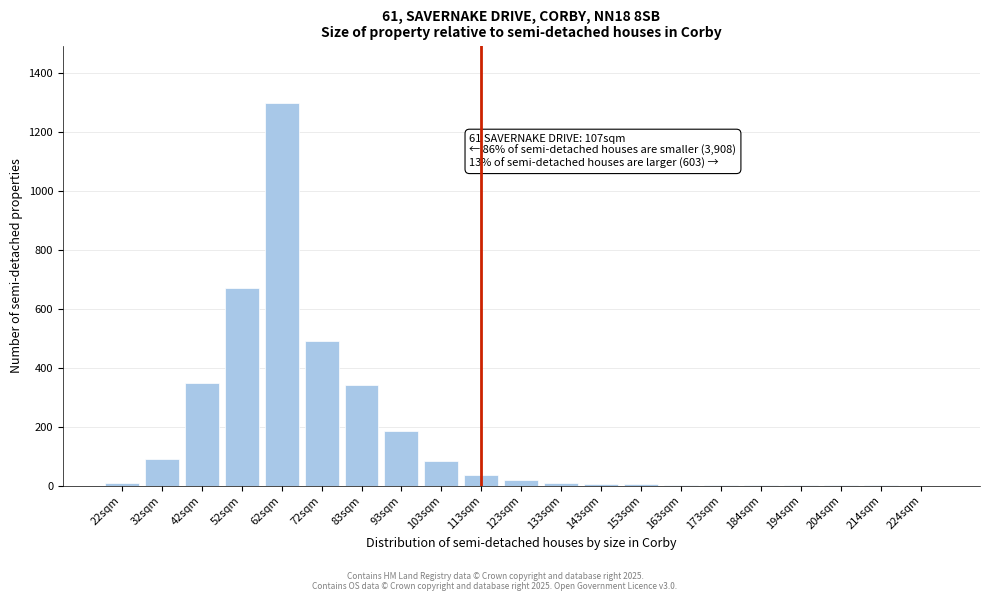

True or false: the data shows 2192 at 62sqm.

False